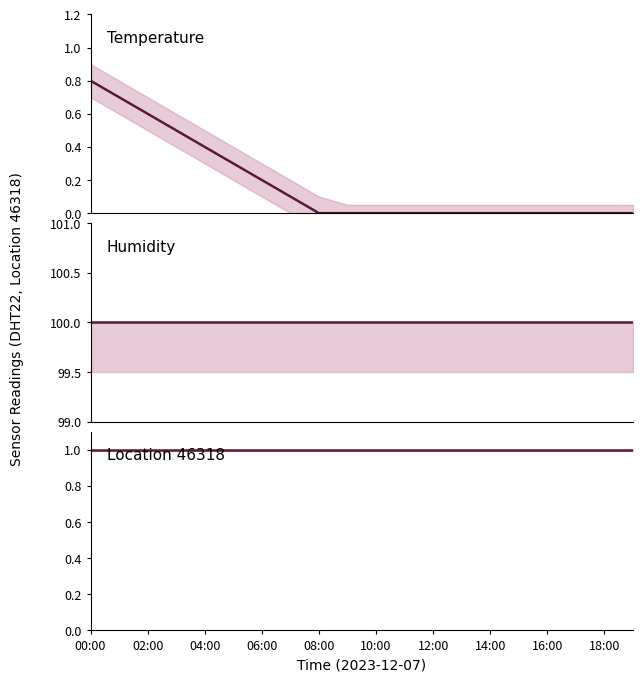

How many lines are shown in the chart?

3